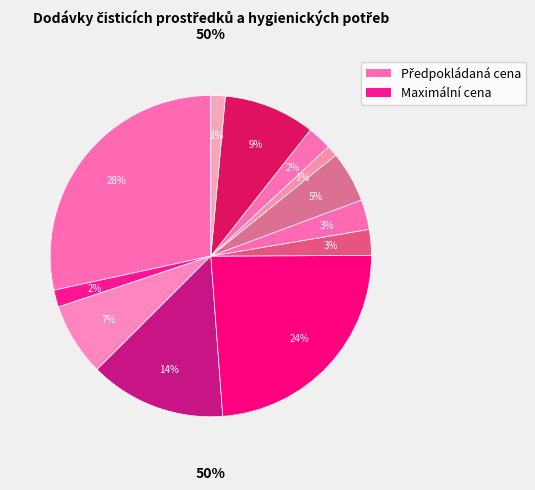

Which has a higher value, Sáčky na odpadky or Vinylové rukavice - L?

Vinylové rukavice - L